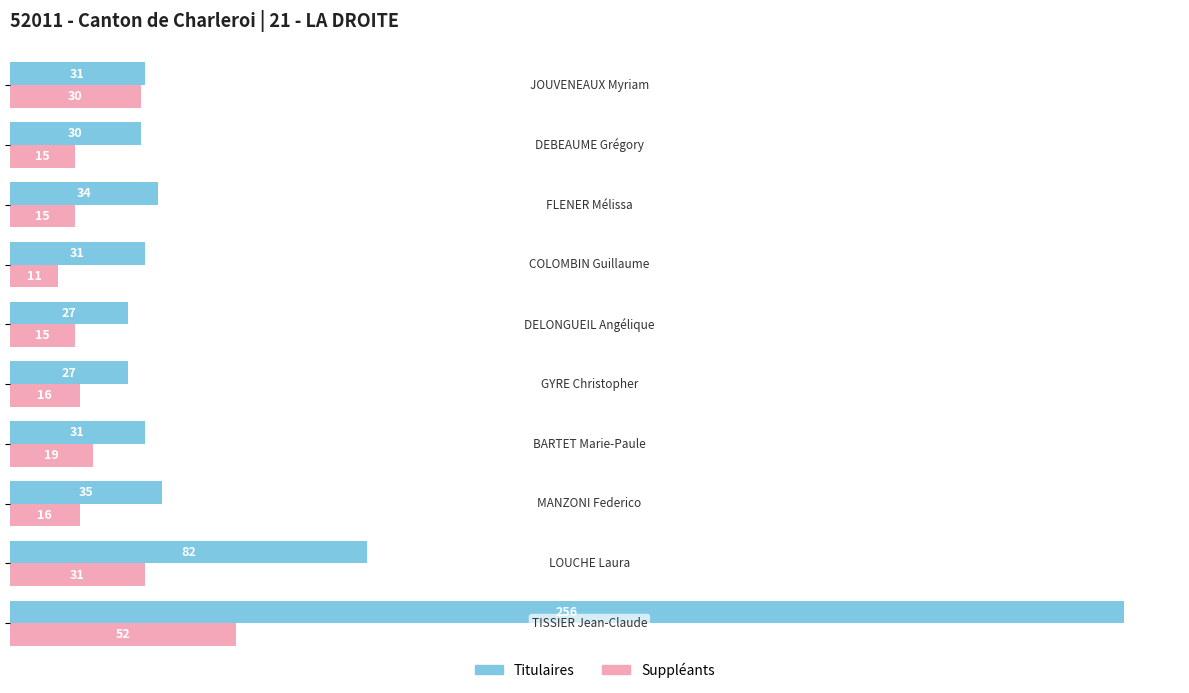

How many categories are shown in the chart?

10